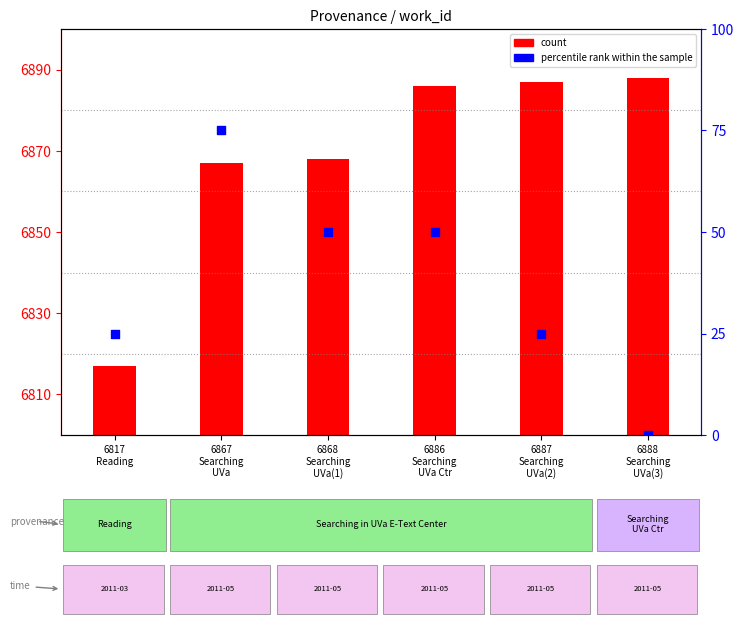

At which category is the sum across all series the highest?

6867
Searching
UVa